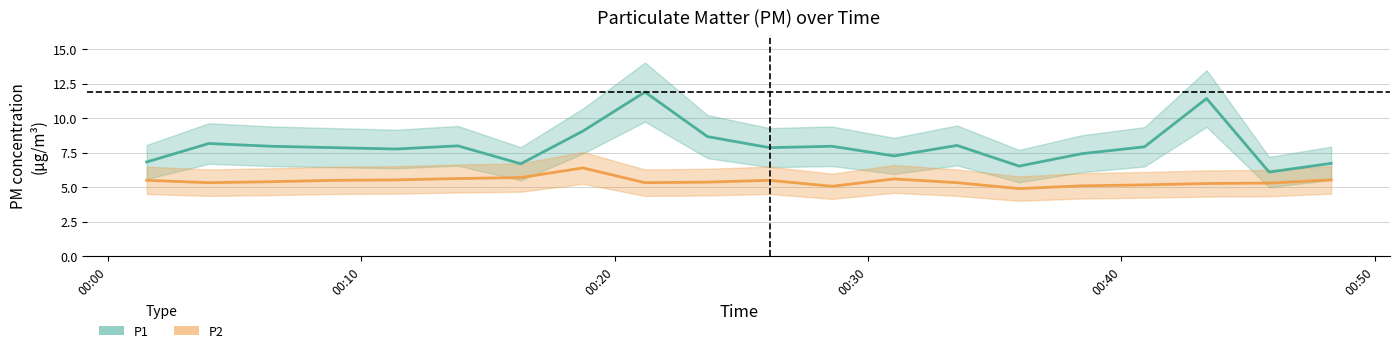

What is the difference between the highest and lowest values at 2023-08-30T00:26:07?

2.4